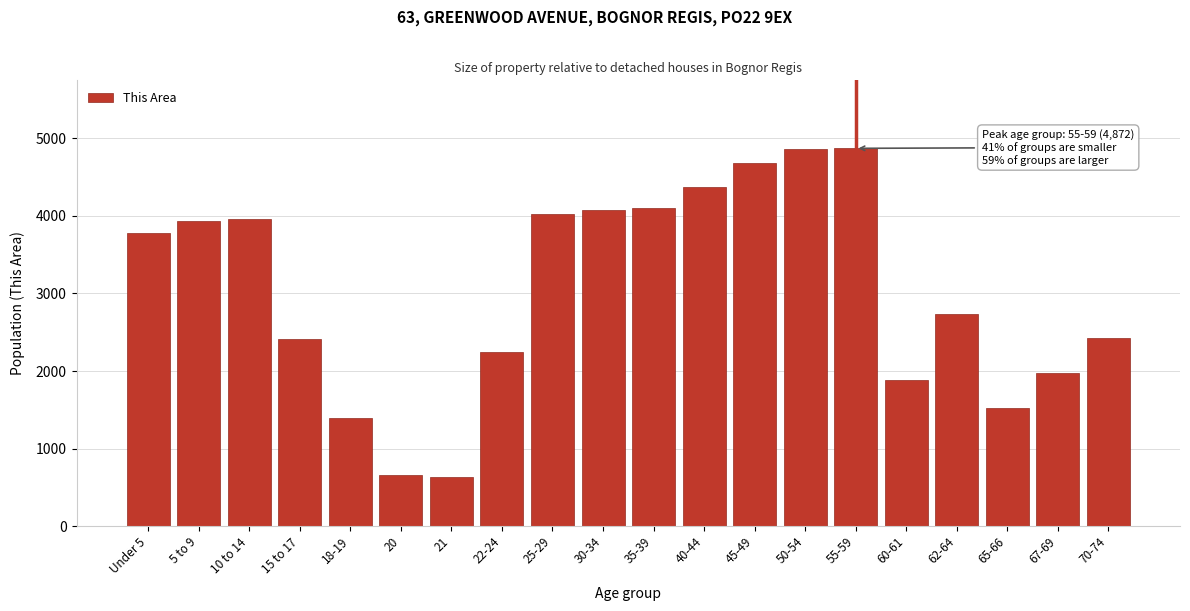

What is the sum of all values?

60542